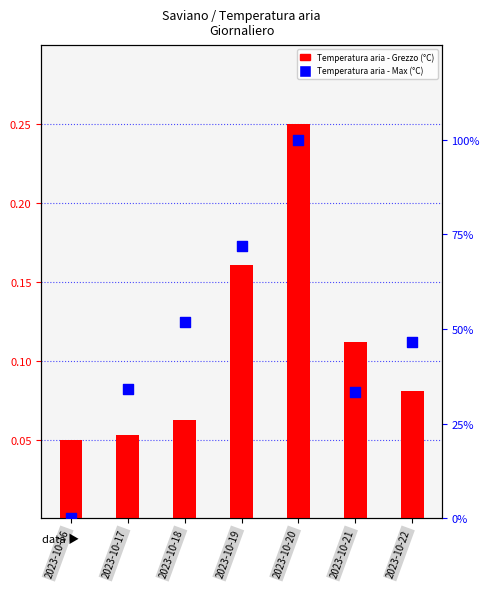

At how many categories does at least one series exceed 55?

2